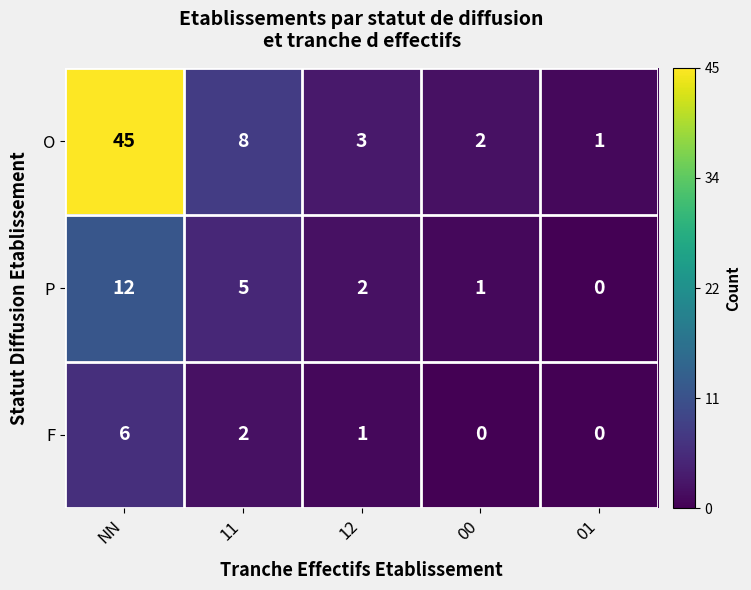

What is the total value across all series at 12?

6